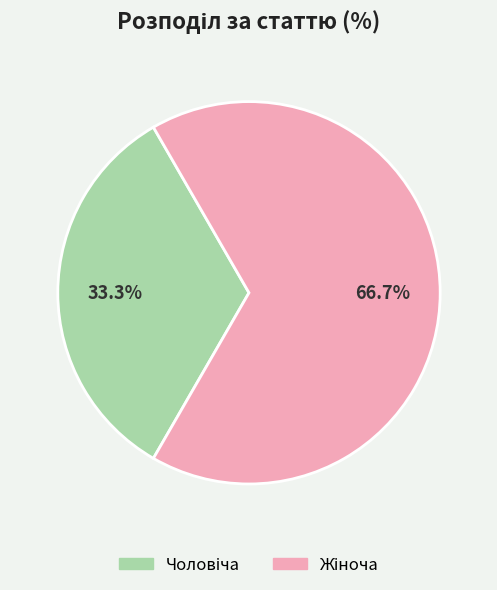

Is there any slice that represents more than half of the pie?

Yes